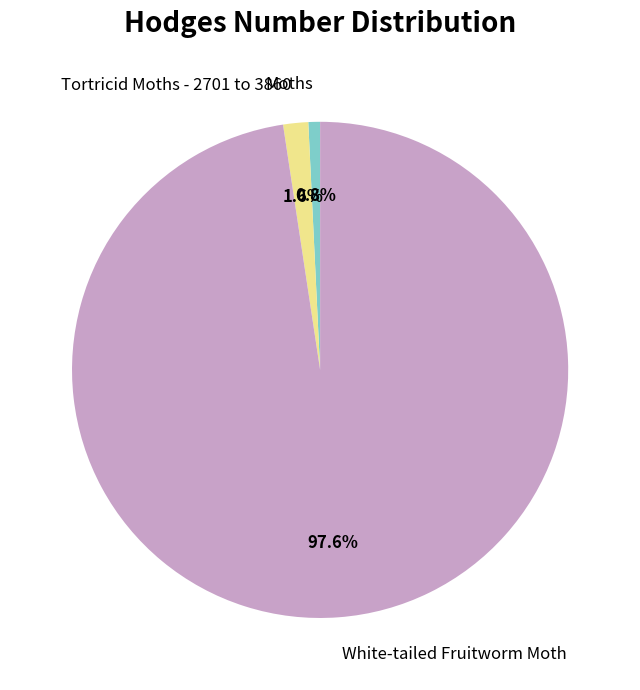

To the nearest percent, what is the combined percentage of Tortricid Moths - 2701 to 3860 and Moths?

2%